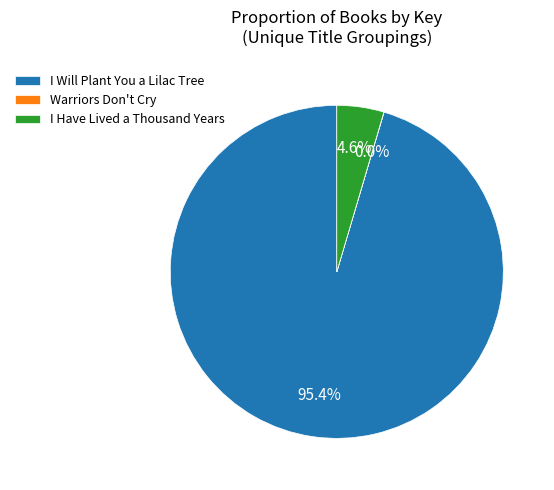

What is the majority slice?

I Will Plant You a Lilac Tree